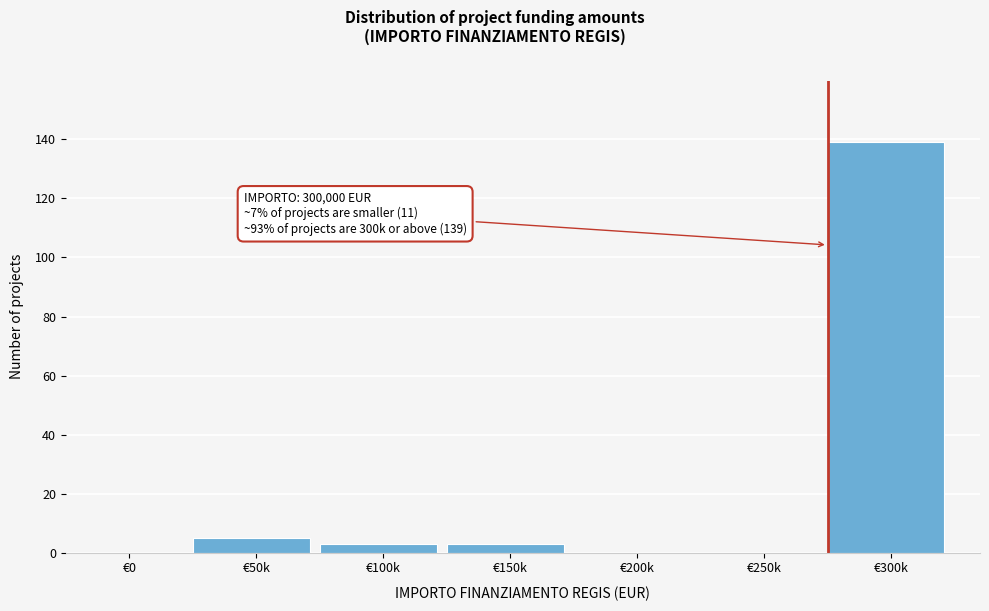

Reading left to right, transcribe all the data shown in this chart.

€0=0	€50k=5	€100k=3	€150k=3	€200k=0	€250k=0	€300k=139